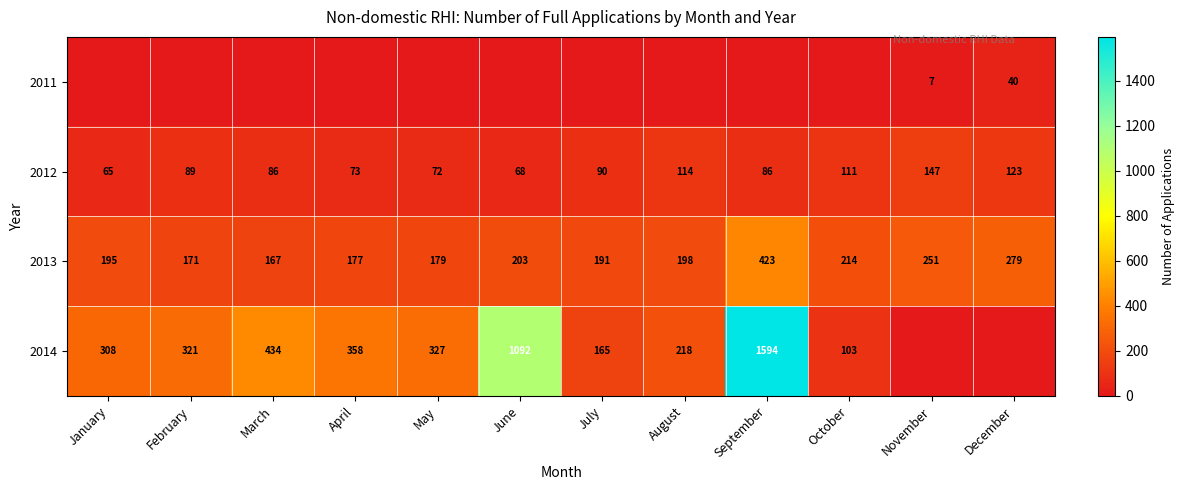

What is the difference between the maximum and second lowest values in the 2012 series?

79